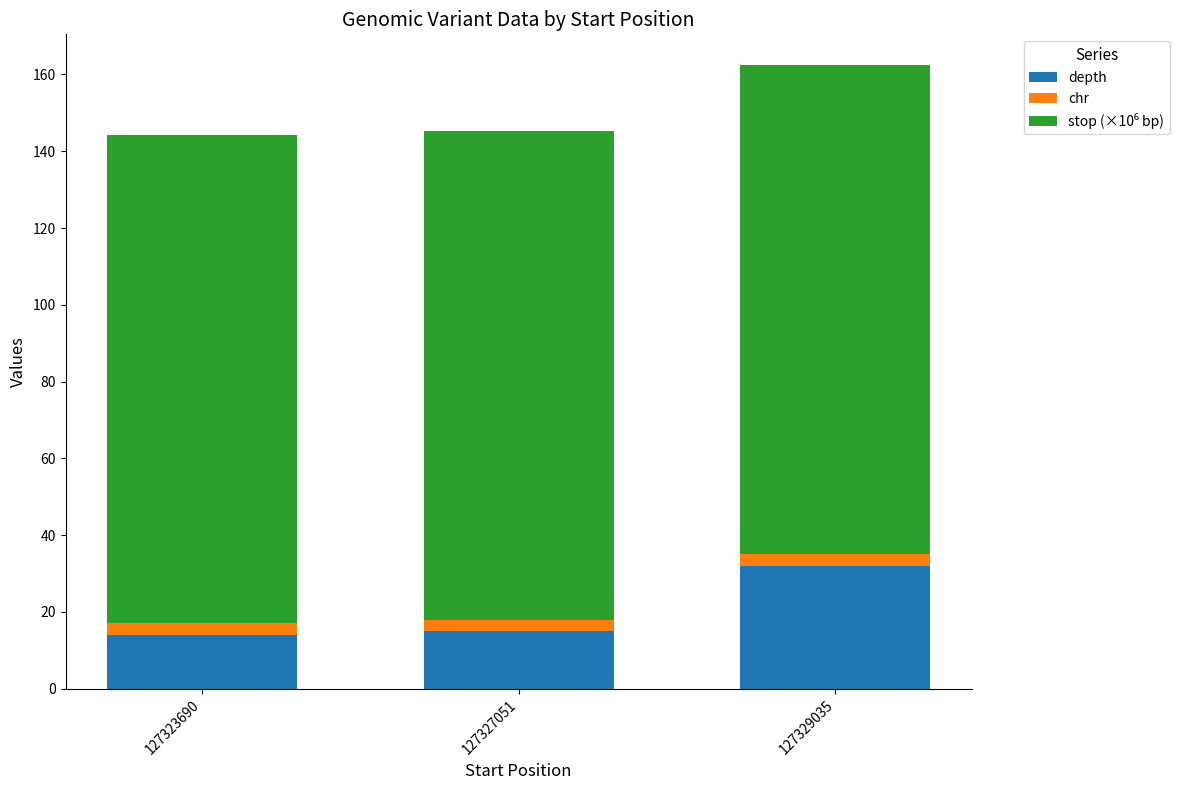

The value of depth at 127329035 is 6.6. True or false?

False